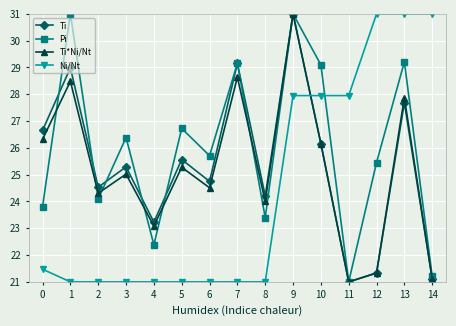

What value does the Ti*Ni/Nt series have at 2?

24.3